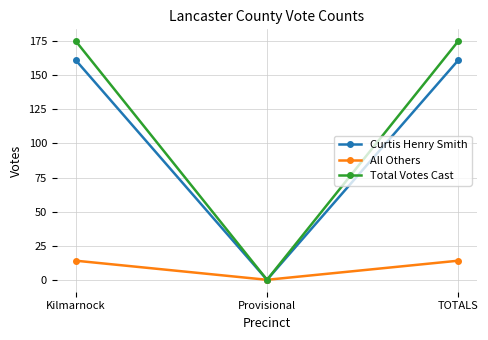

Which series has the largest total across all categories?

Total Votes Cast